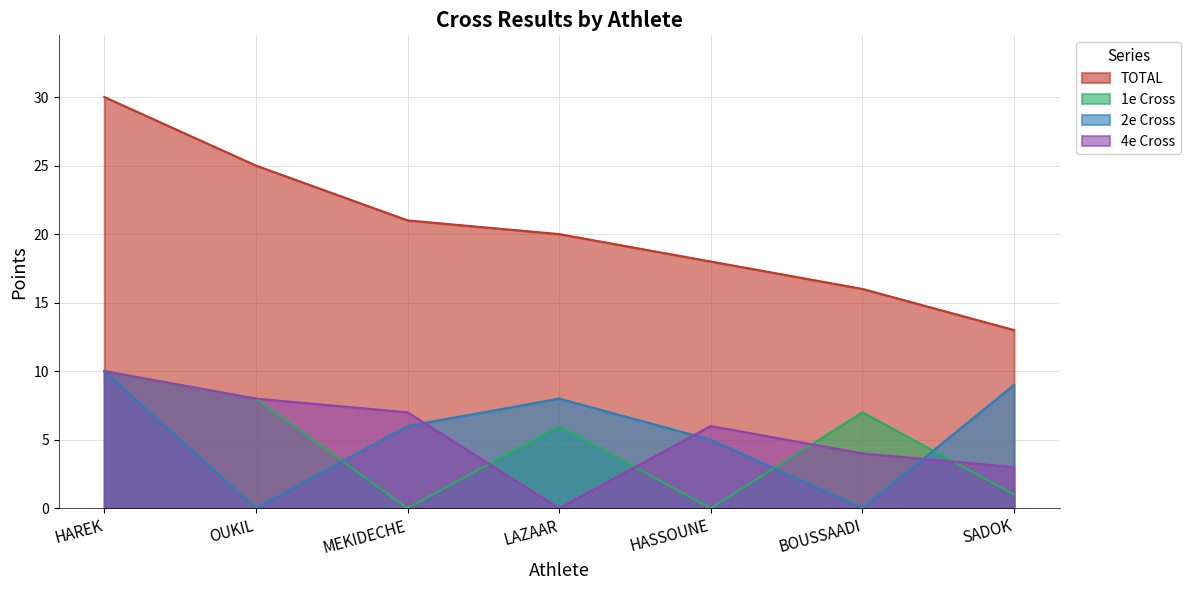

What value does the 4e Cross series have at MEKIDECHE?

7